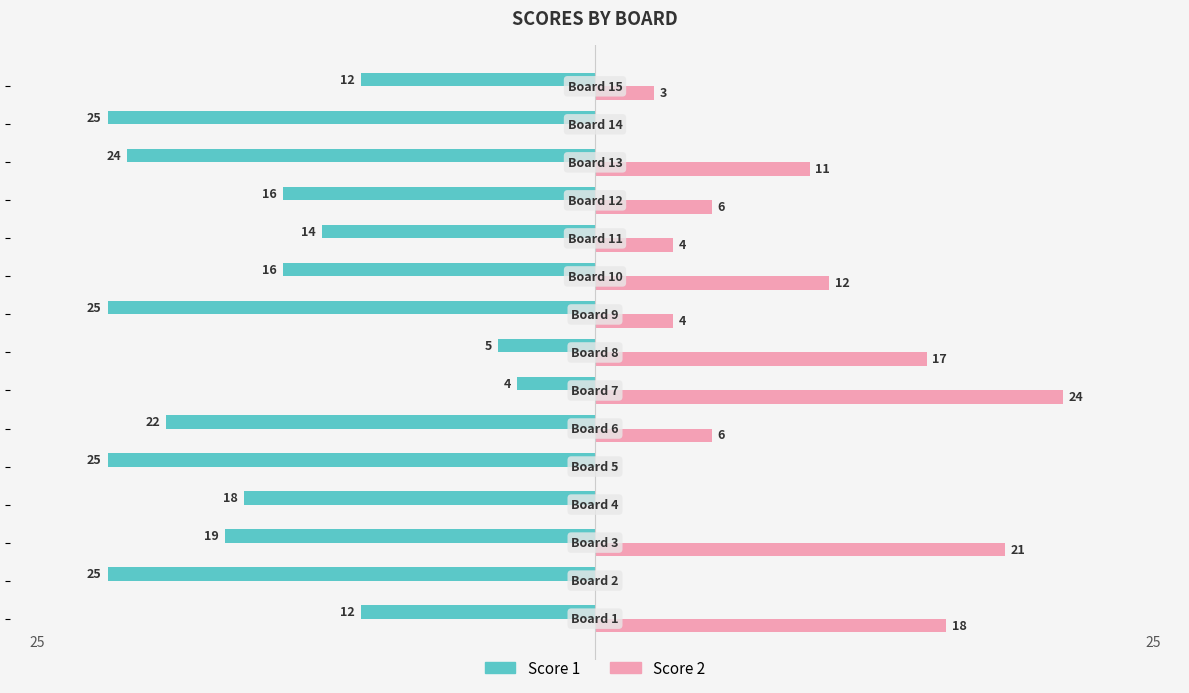

Which series has the largest range (max minus min)?

Score 2